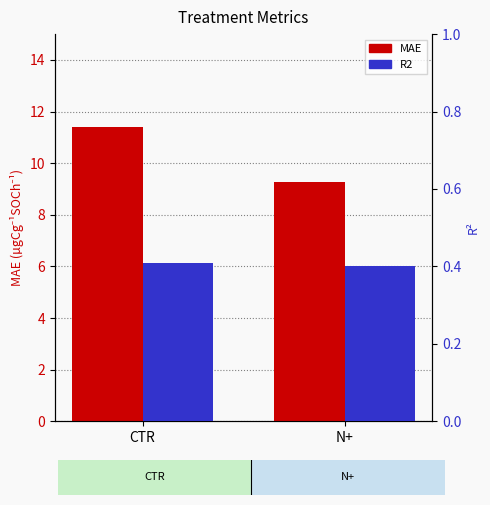

Rank the series by their average value, from lowest to highest.

R2, MAE